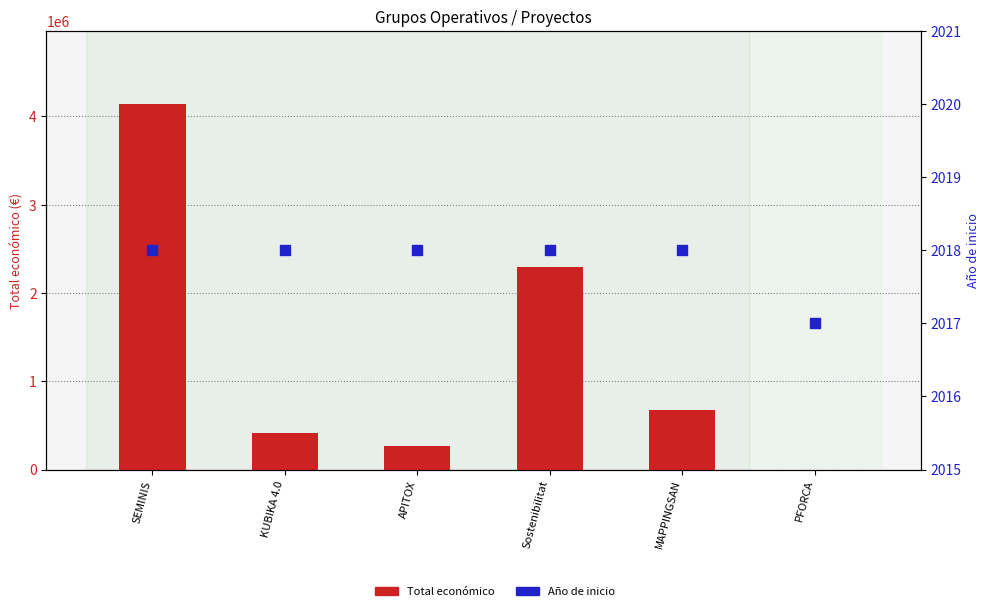

Which series has the largest total across all categories?

Total económico